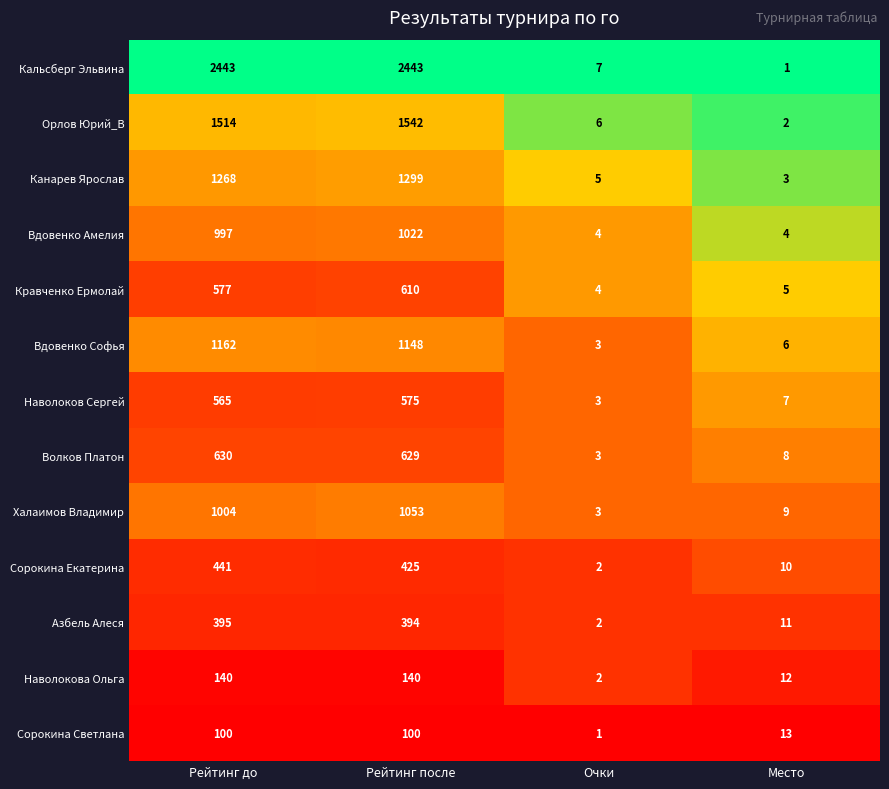

At which label is Волков Платон closest to 316?

Место